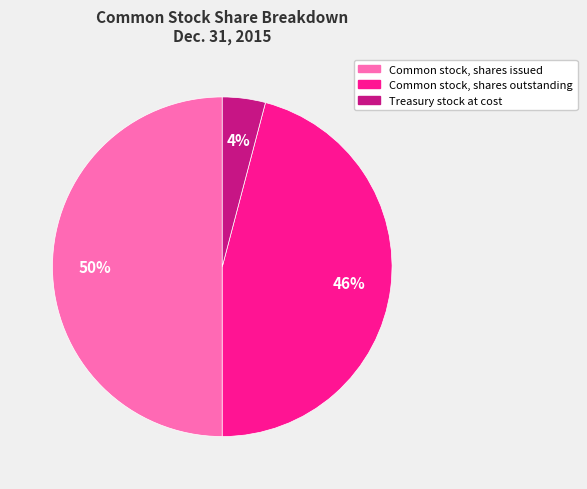

Which has a higher value, Common stock, shares issued or Common stock, shares outstanding?

Common stock, shares issued